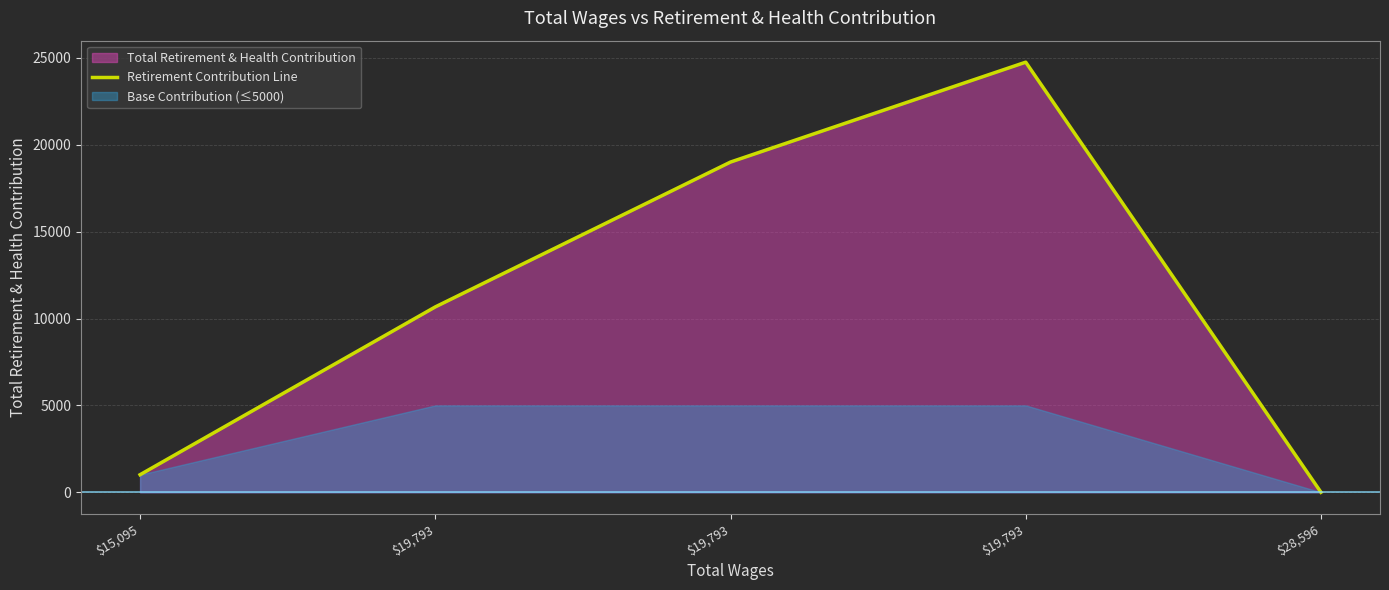

What is the change in value from $19,793 to $19,793?

+8337